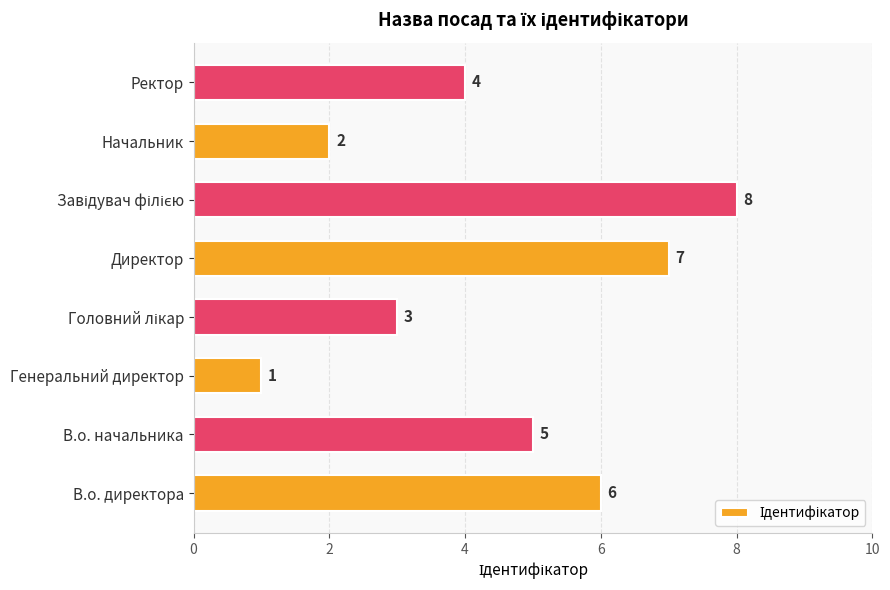

Count the values in the range 3 to 7.

5